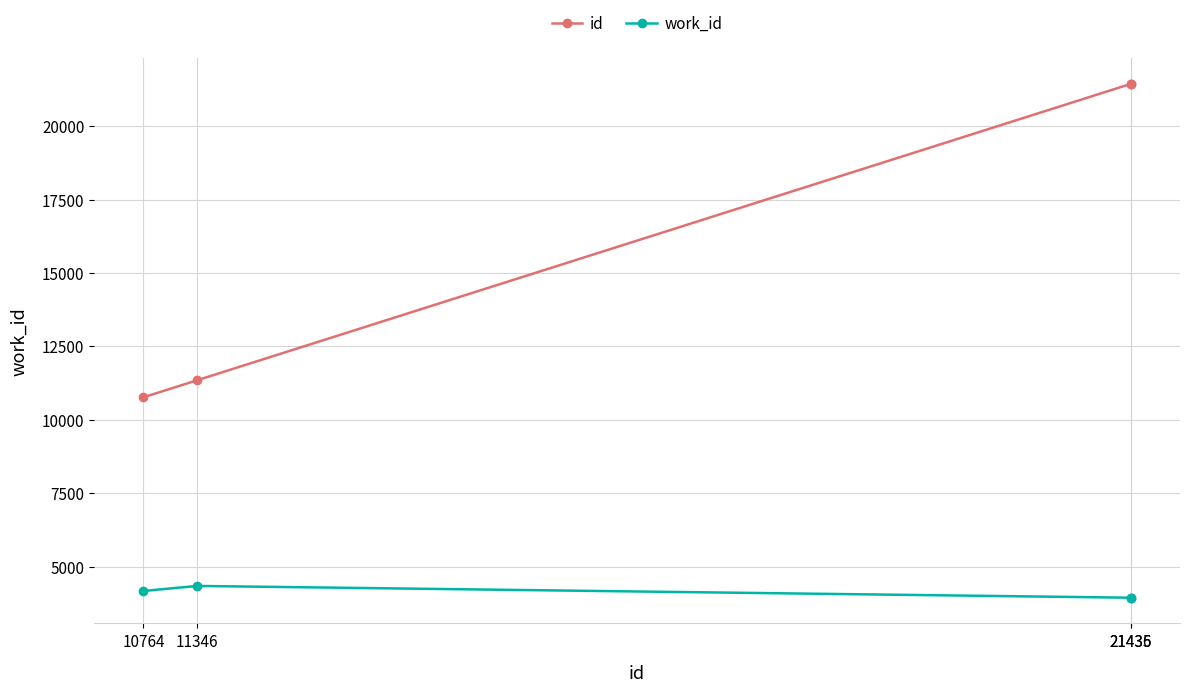

True or false: work_id and id cross at least once.

False